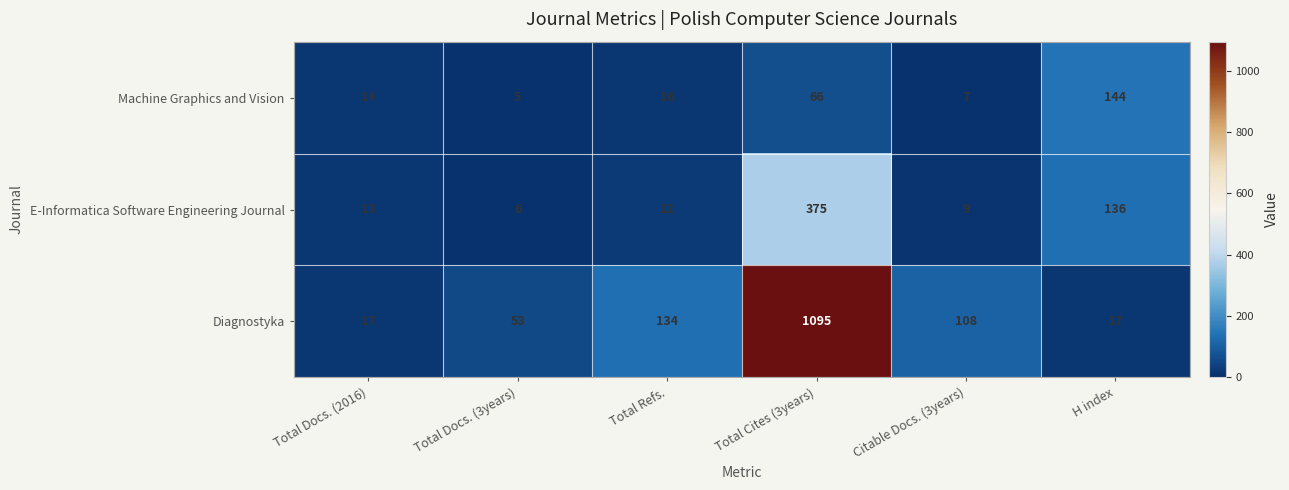

Rank the series by their maximum value, from lowest to highest.

Machine Graphics and Vision, E-Informatica Software Engineering Journal, Diagnostyka